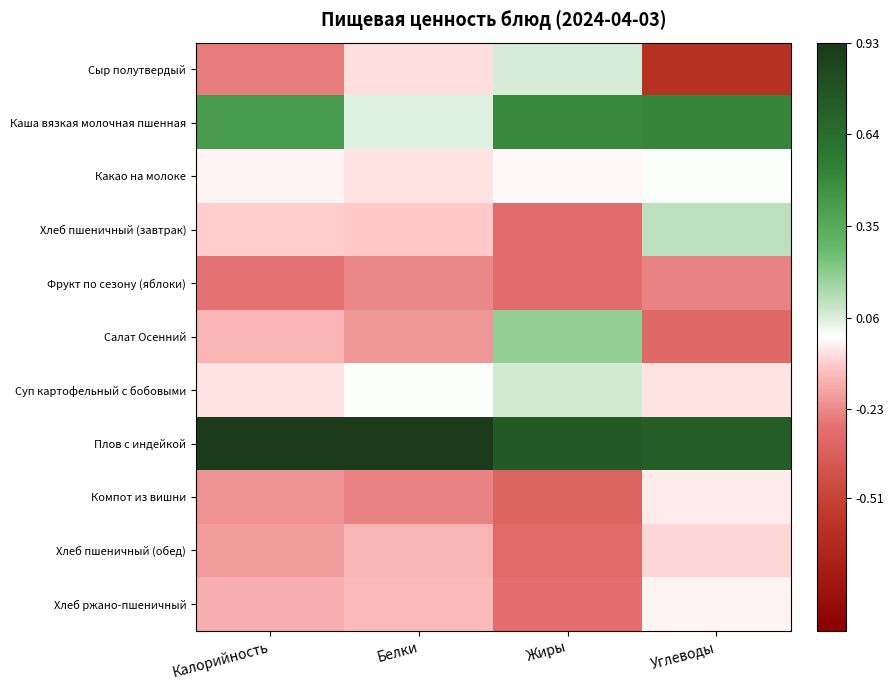

At which category is the sum across all series the highest?

Углеводы